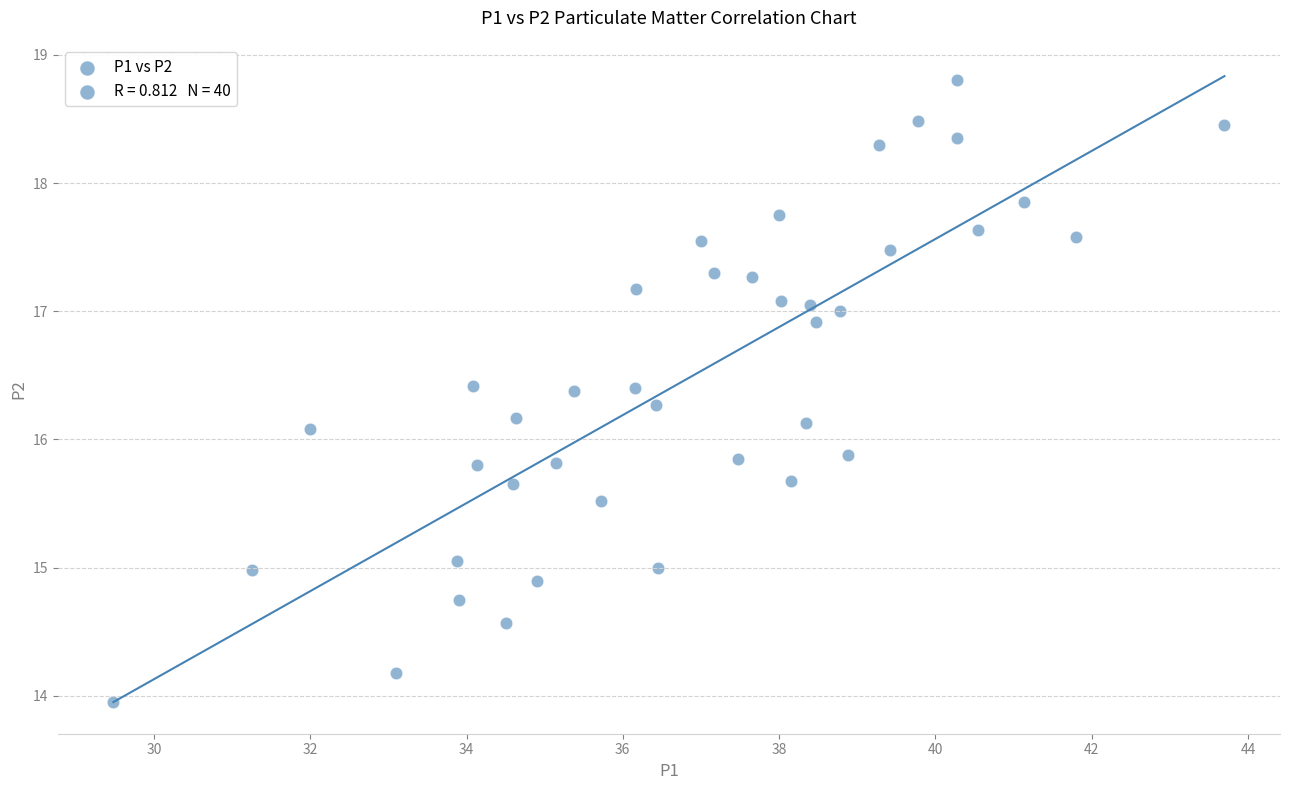

What is the range of X values (max minus min)?

14.2